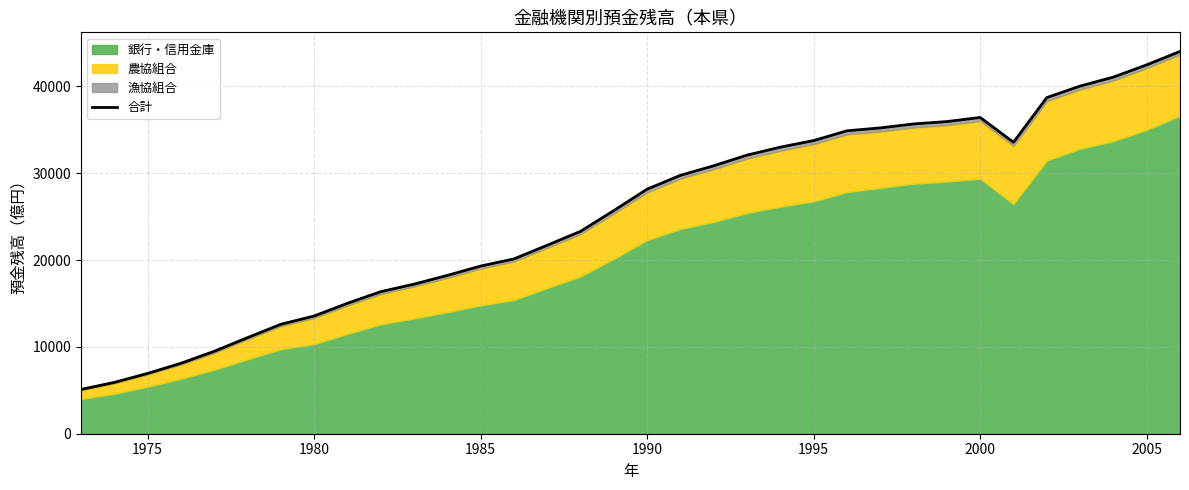

What is the minimum value shown in the chart?

5103.6